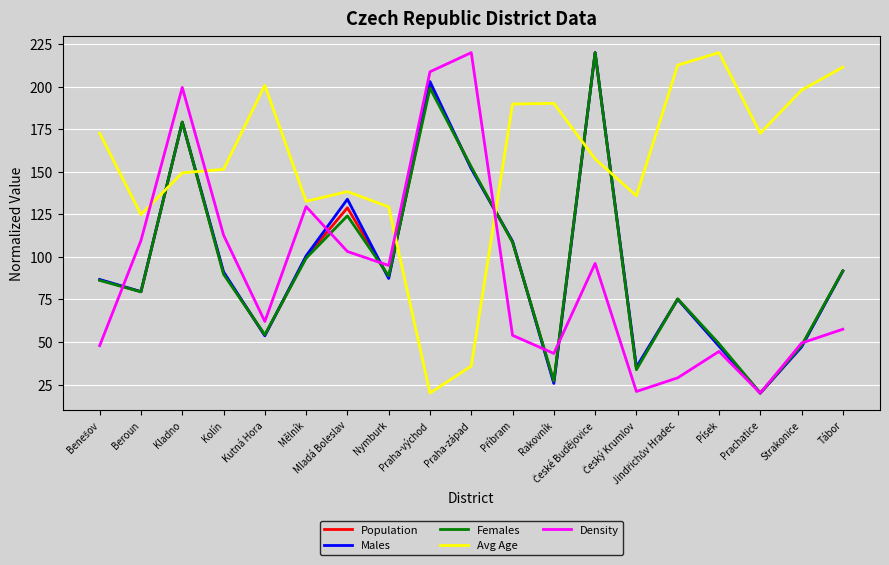

True or false: Avg Age has a value of 35.9 at Praha-západ.

True